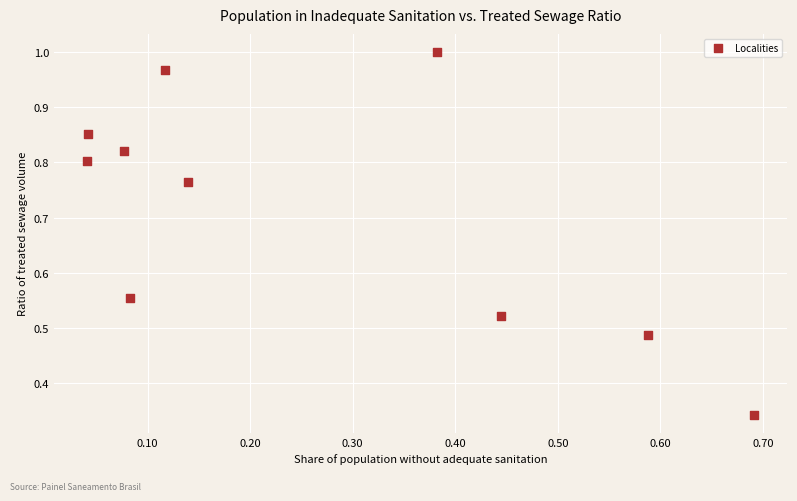

What is the average Y value?

0.7